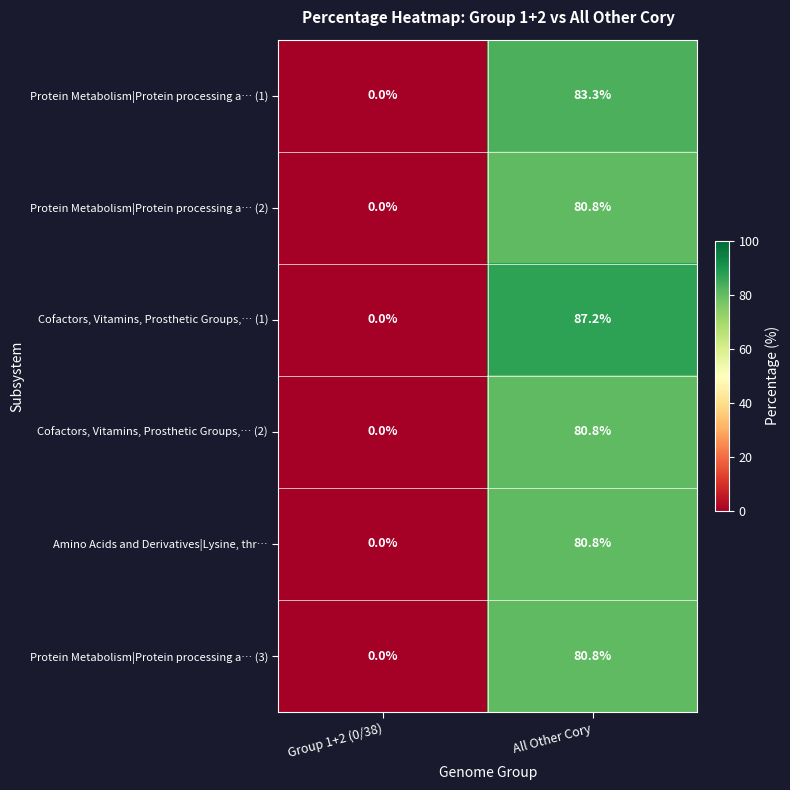

How many values in the Cofactors, Vitamins, Prosthetic Groups,… (1) series are below 87?

1